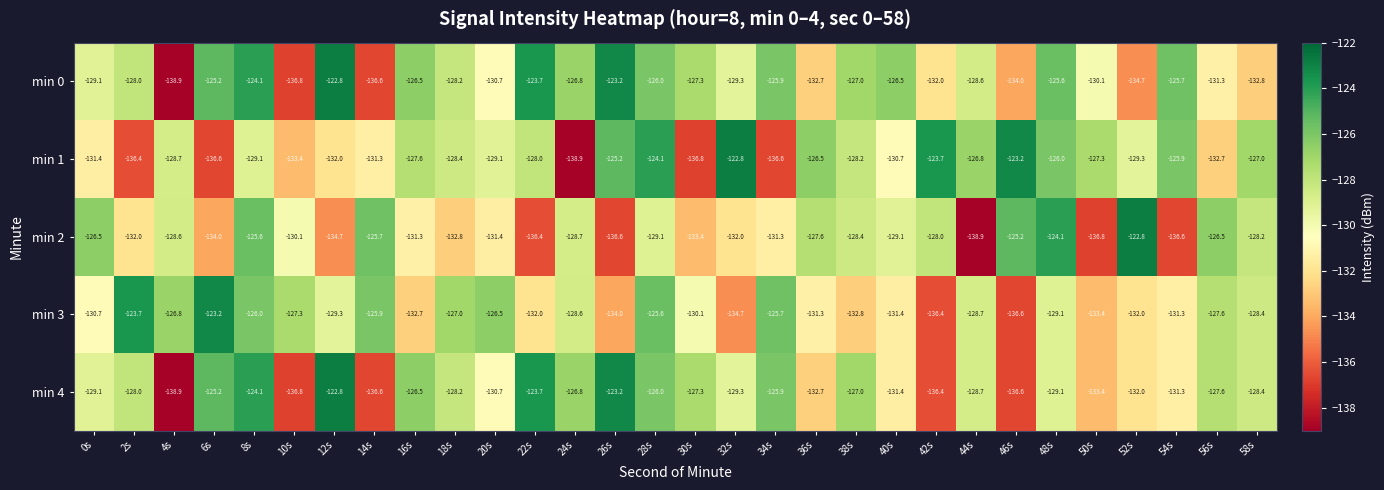

Between 14s and 44s, which series saw the biggest shift?

min 2